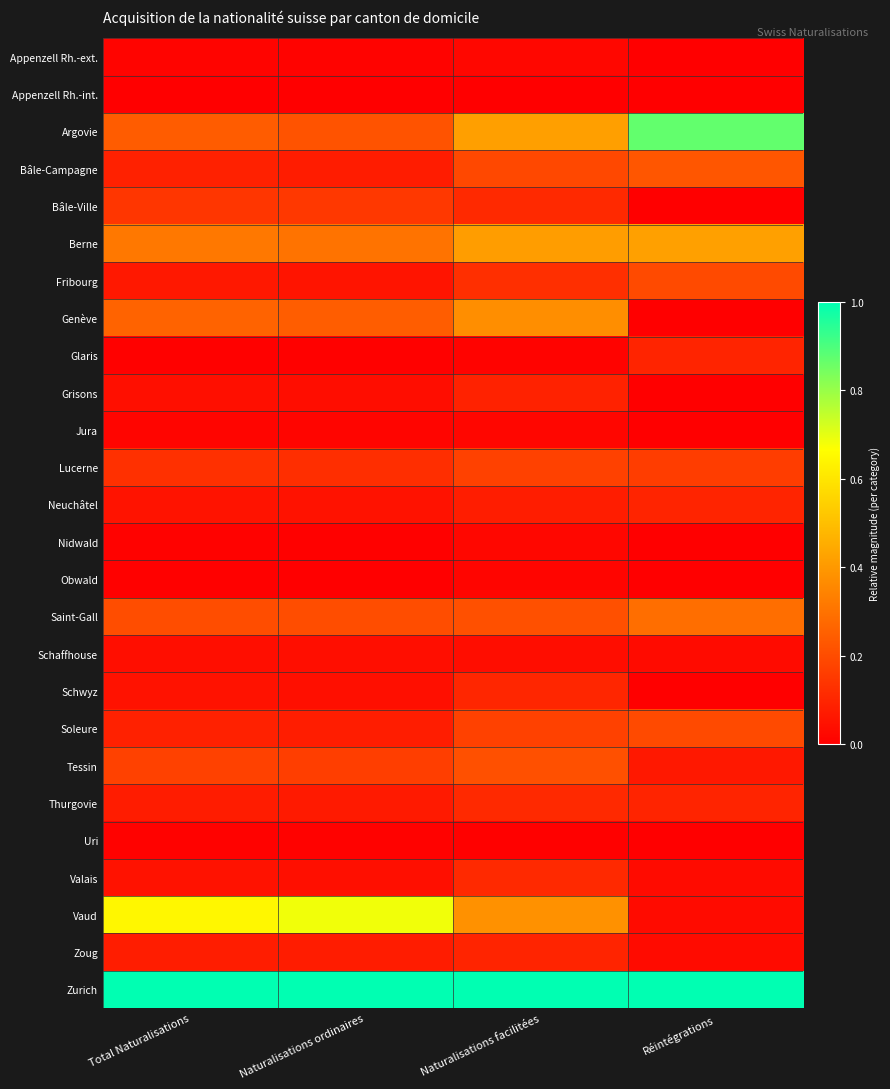

Reading left to right, list all the values displayed in this chart.

Appenzell Rh.-ext.: Total Naturalisations=0.0	Naturalisations ordinaires=0.0	Naturalisations facilitées=0.0	Réintégrations=0.0
Appenzell Rh.-int.: Total Naturalisations=0.0	Naturalisations ordinaires=0.0	Naturalisations facilitées=0.0	Réintégrations=0.0
Argovie: Total Naturalisations=0.2	Naturalisations ordinaires=0.2	Naturalisations facilitées=0.4	Réintégrations=0.9
Bâle-Campagne: Total Naturalisations=0.1	Naturalisations ordinaires=0.1	Naturalisations facilitées=0.2	Réintégrations=0.2
Bâle-Ville: Total Naturalisations=0.1	Naturalisations ordinaires=0.1	Naturalisations facilitées=0.1	Réintégrations=0.0
Berne: Total Naturalisations=0.3	Naturalisations ordinaires=0.3	Naturalisations facilitées=0.4	Réintégrations=0.4
Fribourg: Total Naturalisations=0.1	Naturalisations ordinaires=0.1	Naturalisations facilitées=0.1	Réintégrations=0.2
Genève: Total Naturalisations=0.3	Naturalisations ordinaires=0.2	Naturalisations facilitées=0.4	Réintégrations=0.0
Glaris: Total Naturalisations=0.0	Naturalisations ordinaires=0.0	Naturalisations facilitées=0.0	Réintégrations=0.1
Grisons: Total Naturalisations=0.0	Naturalisations ordinaires=0.0	Naturalisations facilitées=0.1	Réintégrations=0.0
Jura: Total Naturalisations=0.0	Naturalisations ordinaires=0.0	Naturalisations facilitées=0.0	Réintégrations=0.0
Lucerne: Total Naturalisations=0.1	Naturalisations ordinaires=0.1	Naturalisations facilitées=0.2	Réintégrations=0.2
Neuchâtel: Total Naturalisations=0.1	Naturalisations ordinaires=0.0	Naturalisations facilitées=0.1	Réintégrations=0.1
Nidwald: Total Naturalisations=0.0	Naturalisations ordinaires=0.0	Naturalisations facilitées=0.0	Réintégrations=0.0
Obwald: Total Naturalisations=0.0	Naturalisations ordinaires=0.0	Naturalisations facilitées=0.0	Réintégrations=0.0
Saint-Gall: Total Naturalisations=0.2	Naturalisations ordinaires=0.2	Naturalisations facilitées=0.2	Réintégrations=0.3
Schaffhouse: Total Naturalisations=0.0	Naturalisations ordinaires=0.0	Naturalisations facilitées=0.0	Réintégrations=0.0
Schwyz: Total Naturalisations=0.0	Naturalisations ordinaires=0.0	Naturalisations facilitées=0.1	Réintégrations=0.0
Soleure: Total Naturalisations=0.1	Naturalisations ordinaires=0.1	Naturalisations facilitées=0.2	Réintégrations=0.2
Tessin: Total Naturalisations=0.2	Naturalisations ordinaires=0.2	Naturalisations facilitées=0.2	Réintégrations=0.1
Thurgovie: Total Naturalisations=0.1	Naturalisations ordinaires=0.1	Naturalisations facilitées=0.1	Réintégrations=0.1
Uri: Total Naturalisations=0.0	Naturalisations ordinaires=0.0	Naturalisations facilitées=0.0	Réintégrations=0.0
Valais: Total Naturalisations=0.1	Naturalisations ordinaires=0.0	Naturalisations facilitées=0.1	Réintégrations=0.0
Vaud: Total Naturalisations=0.6	Naturalisations ordinaires=0.7	Naturalisations facilitées=0.4	Réintégrations=0.0
Zoug: Total Naturalisations=0.1	Naturalisations ordinaires=0.1	Naturalisations facilitées=0.1	Réintégrations=0.0
Zurich: Total Naturalisations=1.0	Naturalisations ordinaires=1.0	Naturalisations facilitées=1.0	Réintégrations=1.0